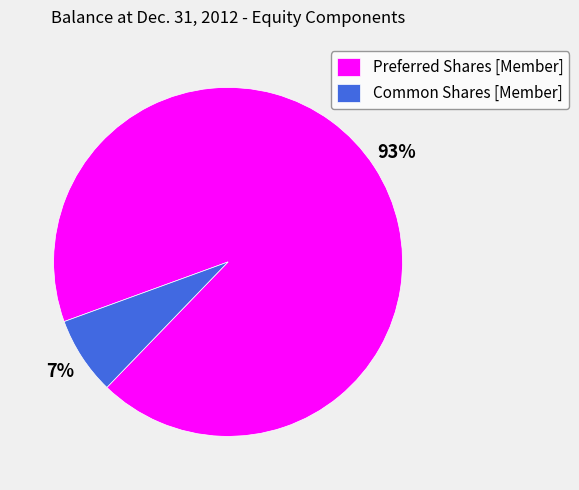

How many segments does this pie chart have?

2